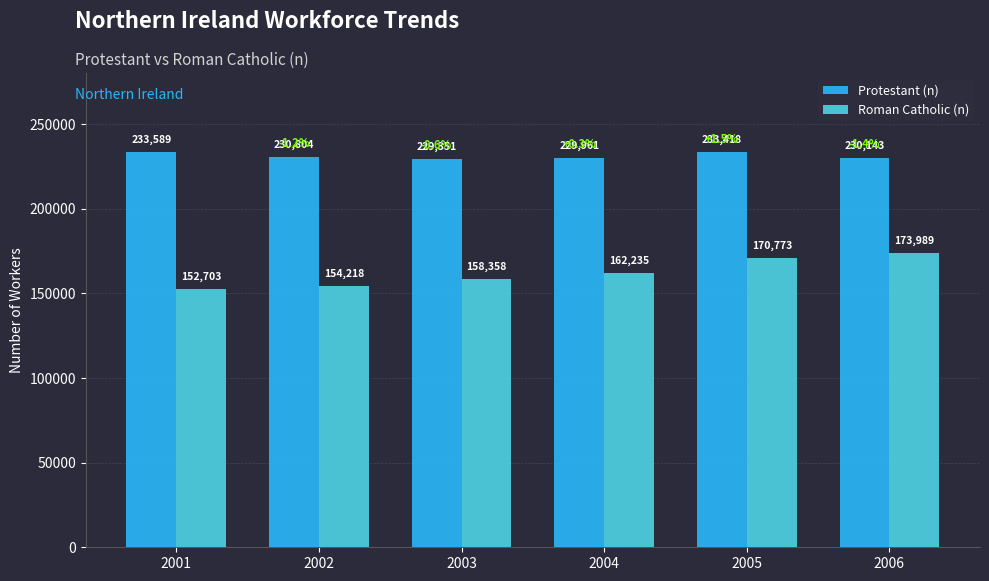

Rank the series at 2004 from highest to lowest value.

Protestant (n), Roman Catholic (n)